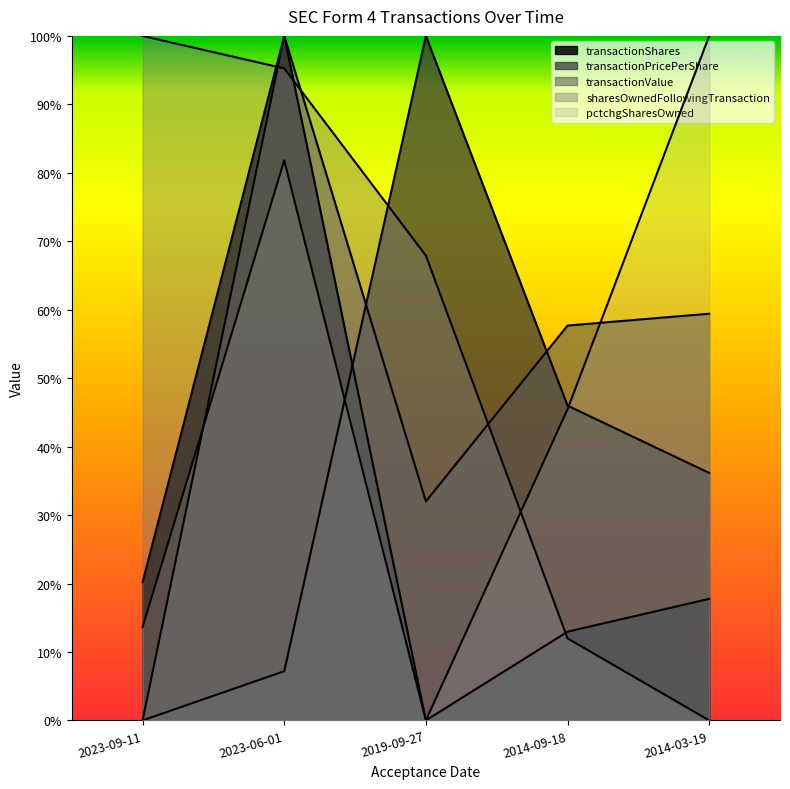

Is the value of transactionPricePerShare at 2014-09-18 greater than the value of pctchgSharesOwned at 2014-03-19?

No